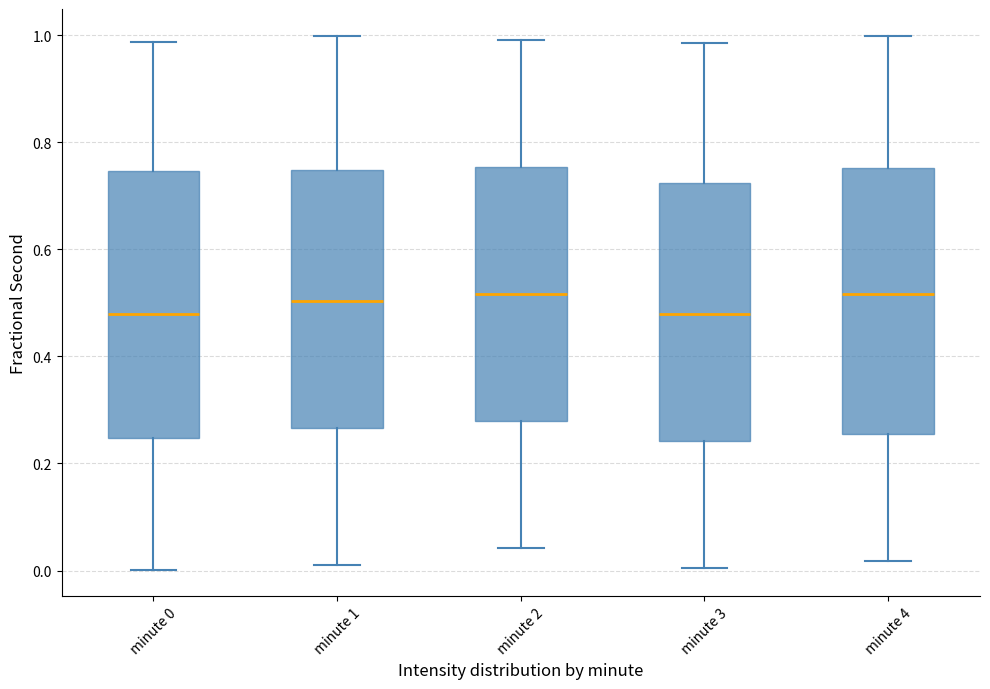

Reading left to right, read every box against the y-axis: the position of its median line, the range the box covers, and the ends of its whiskers. The values are not printed on the chart, so give them approximately, as read against the axis.

minute 0: median 0.48, box 0.24 to 0.74, whiskers 0.00 to 0.98
minute 1: median 0.50, box 0.26 to 0.74, whiskers 0.02 to 1.00
minute 2: median 0.52, box 0.28 to 0.76, whiskers 0.04 to 1.00
minute 3: median 0.48, box 0.24 to 0.72, whiskers 0.00 to 0.98
minute 4: median 0.52, box 0.26 to 0.76, whiskers 0.02 to 1.00